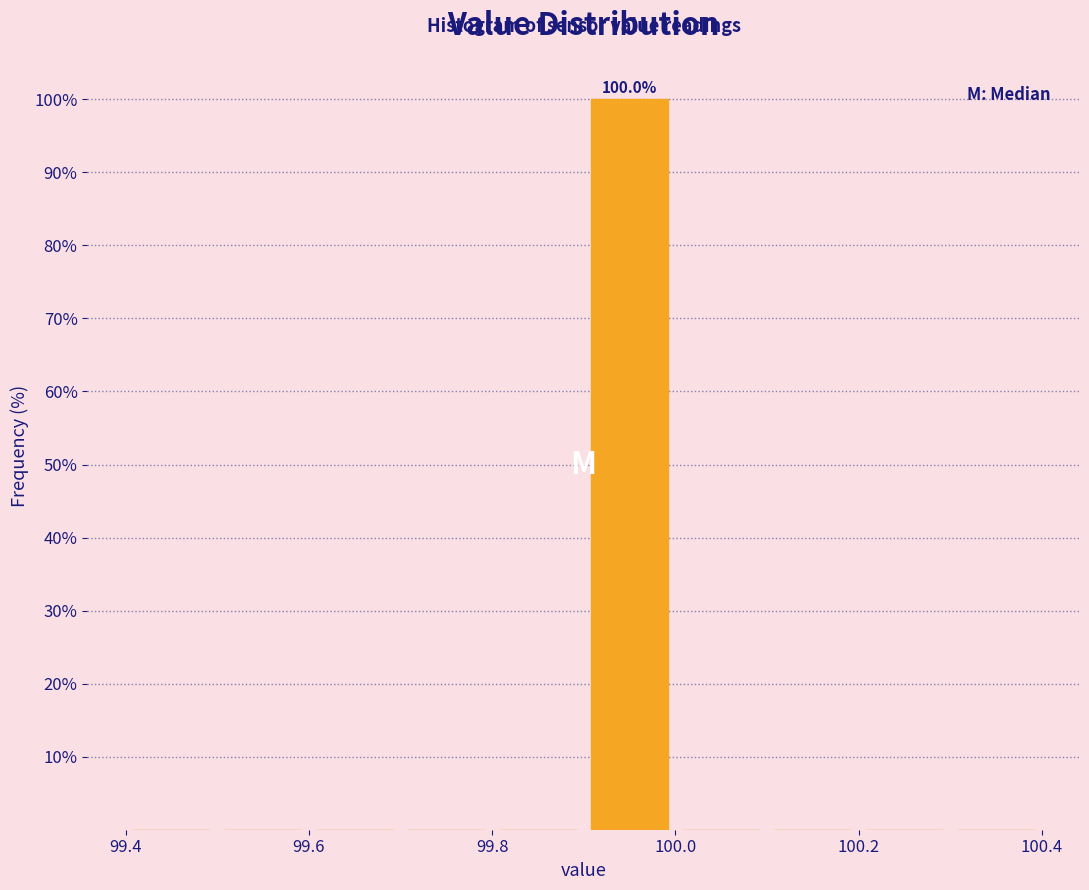

Over which range of the x-axis is the bar tallest?

99.9 to 100.0